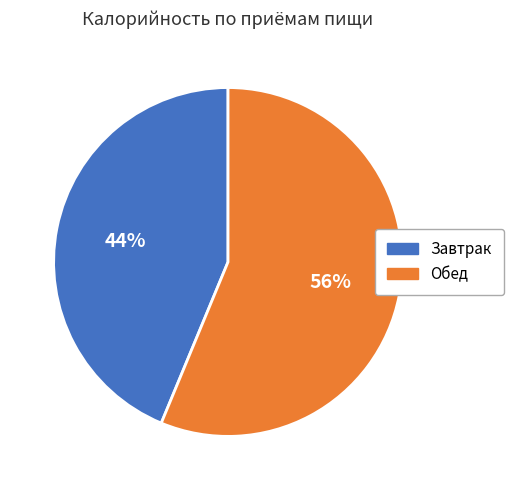

Is the sum of Обед and Завтрак greater than half?

Yes